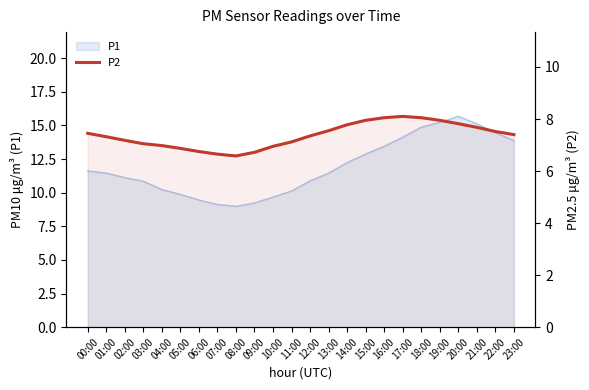

The value at 18:00 is 2.5. True or false?

False